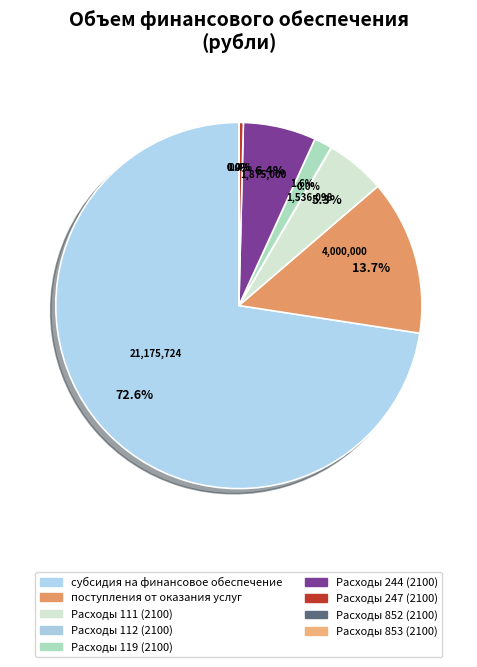

Combined, do Расходы 112 (2100) and поступления от оказания услуг account for over 50%?

No